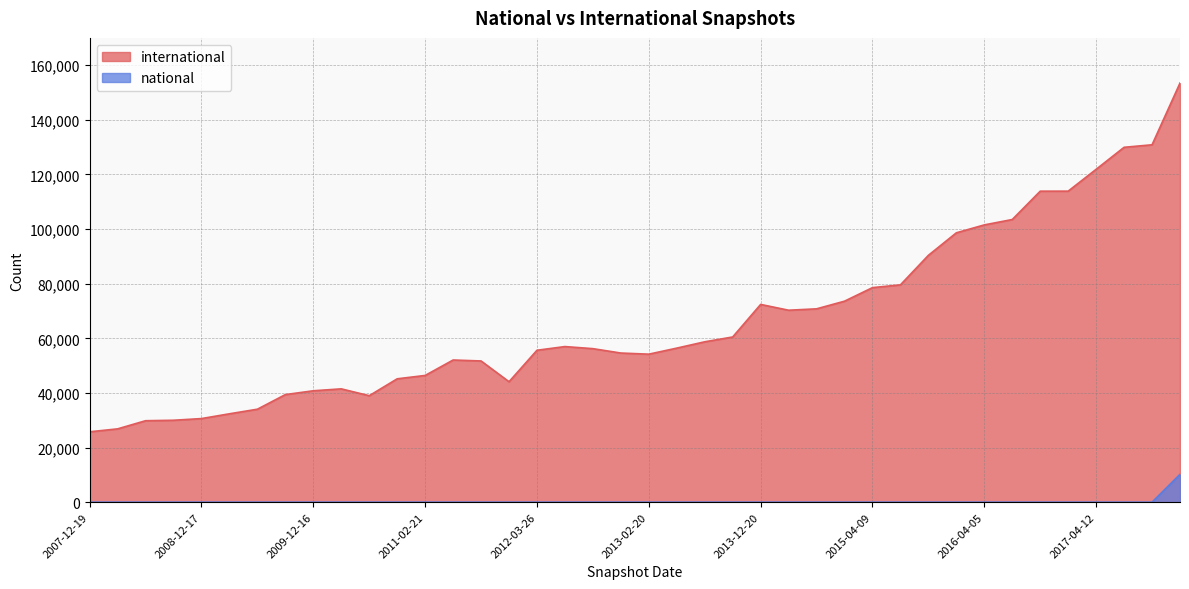

Reading left to right, extract all data points from this chart.

international: 2007-12-19=25769	2008-04-01=26842	2008-06-27=29825	2008-10-10=29994	2008-12-17=30608	2009-04-06=32360	2009-06-17=34042	2009-09-25=39394	2009-12-16=40788	2010-04-01=41489	2010-07-26=38986	2010-11-17=45168	2011-02-21=46401	2011-06-10=52053	2011-09-05=51704	2012-01-18=44105	2012-03-26=55625	2012-07-13=56974	2012-10-31=56212	2012-12-11=54606	2013-02-20=54191	2013-05-21=56407	2013-07-09=58721	2013-09-10=60489	2013-12-20=72406	2014-03-28=70284	2014-09-08=70792	2015-01-19=73595	2015-04-09=78555	2015-07-03=79575	2015-10-01=90382	2016-01-04=98628	2016-04-05=101524	2016-07-04=103497	2016-10-07=113872	2016-12-27=113884	2017-04-12=121882	2017-07-24=129937	2017-10-12=130860	2017-12-22=153463
national: 2007-12-19=0	2008-04-01=0	2008-06-27=0	2008-10-10=0	2008-12-17=0	2009-04-06=0	2009-06-17=0	2009-09-25=0	2009-12-16=0	2010-04-01=0	2010-07-26=0	2010-11-17=0	2011-02-21=0	2011-06-10=0	2011-09-05=0	2012-01-18=0	2012-03-26=0	2012-07-13=0	2012-10-31=0	2012-12-11=0	2013-02-20=0	2013-05-21=0	2013-07-09=0	2013-09-10=0	2013-12-20=0	2014-03-28=0	2014-09-08=0	2015-01-19=0	2015-04-09=0	2015-07-03=0	2015-10-01=0	2016-01-04=0	2016-04-05=0	2016-07-04=0	2016-10-07=0	2016-12-27=0	2017-04-12=0	2017-07-24=0	2017-10-12=0	2017-12-22=10185